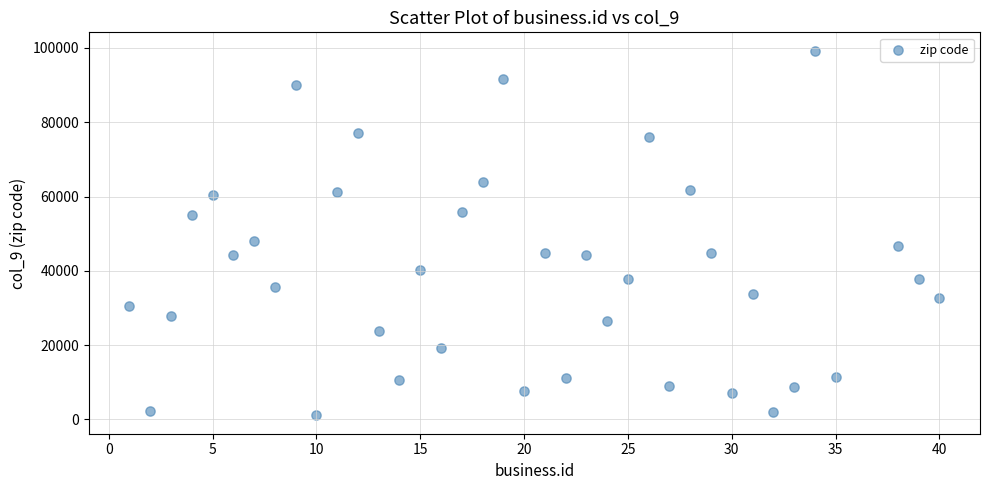

What Y value in the scatter plot is closest to 50164?

48091